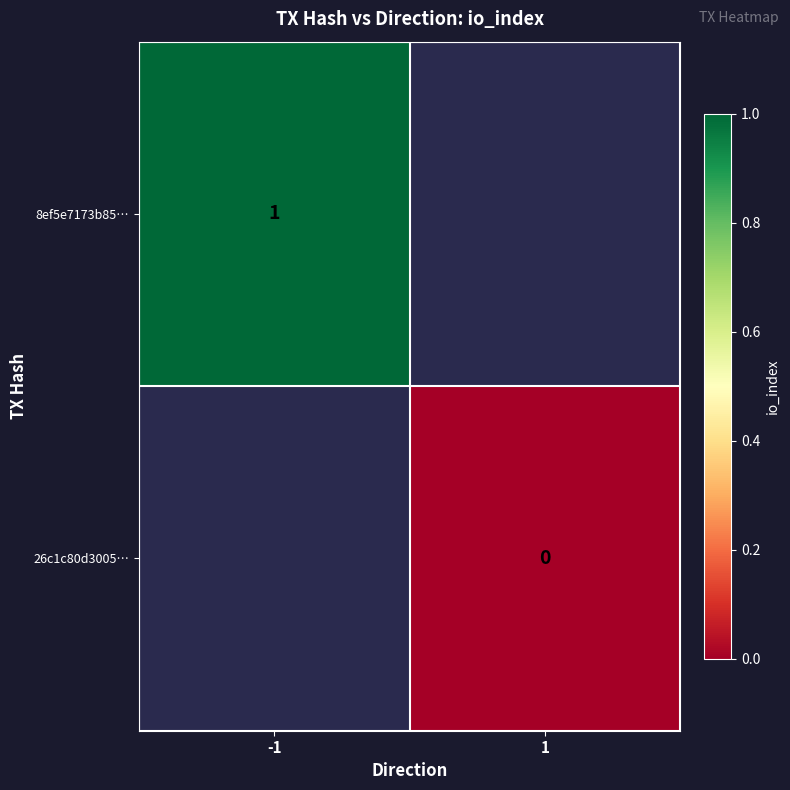

Is it true that 8ef5e7173b85… equals 2 at -1?

False